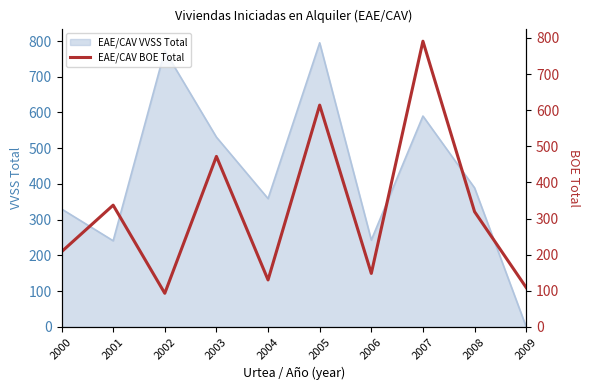

True or false: the data has more than 1 interior local peaks.

True